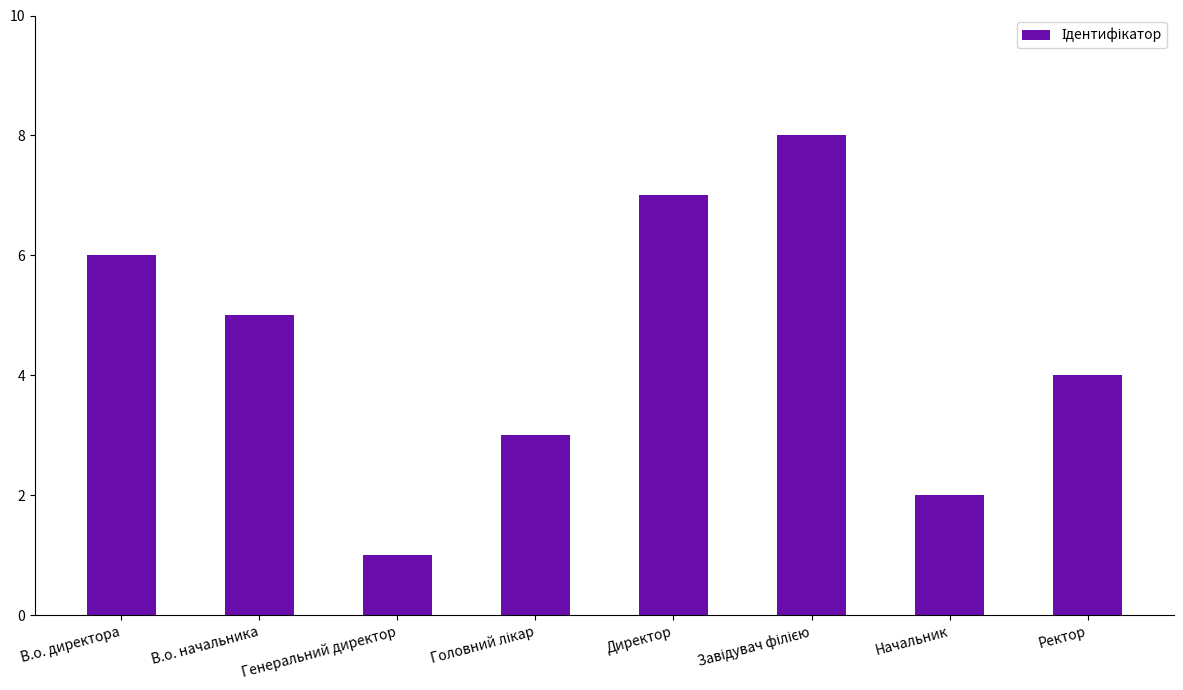

Approximately how many times larger is the value at В.о. директора compared to Директор?

0.9